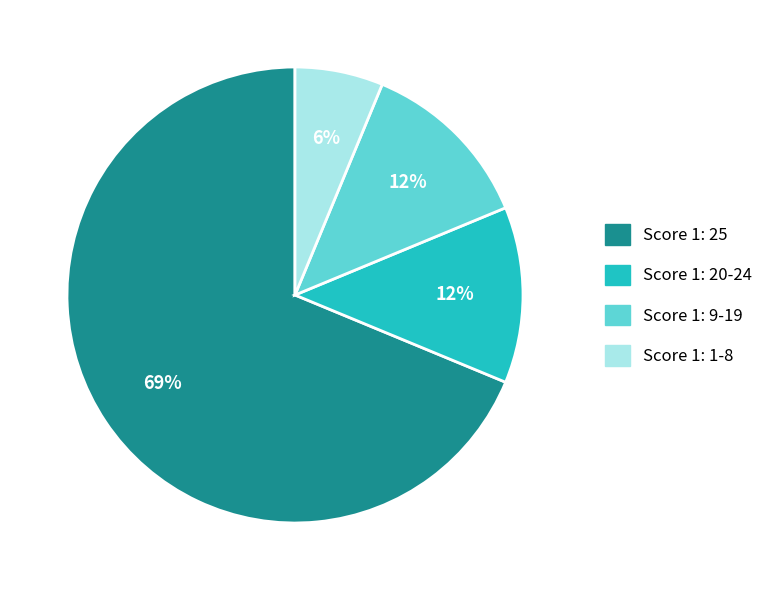

To the nearest percent, what is the average slice percentage?

25%